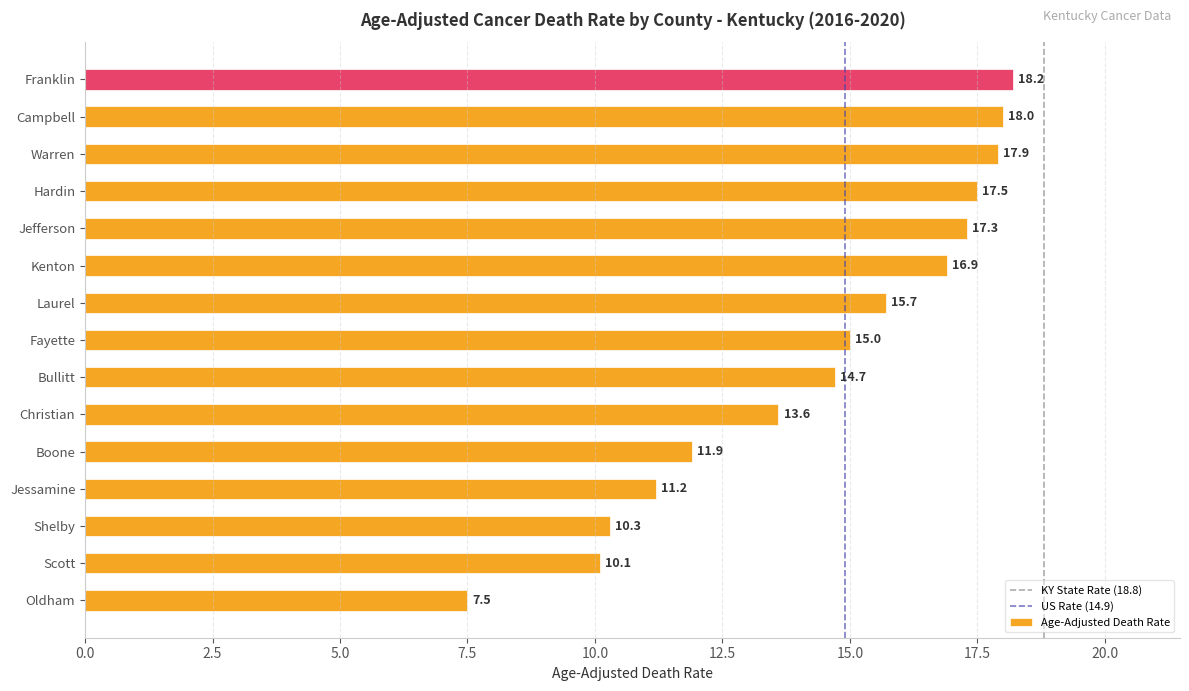

List the labels in order of value, largest first.

Franklin, Campbell, Warren, Hardin, Jefferson, Kenton, Laurel, Fayette, Bullitt, Christian, Boone, Jessamine, Shelby, Scott, Oldham